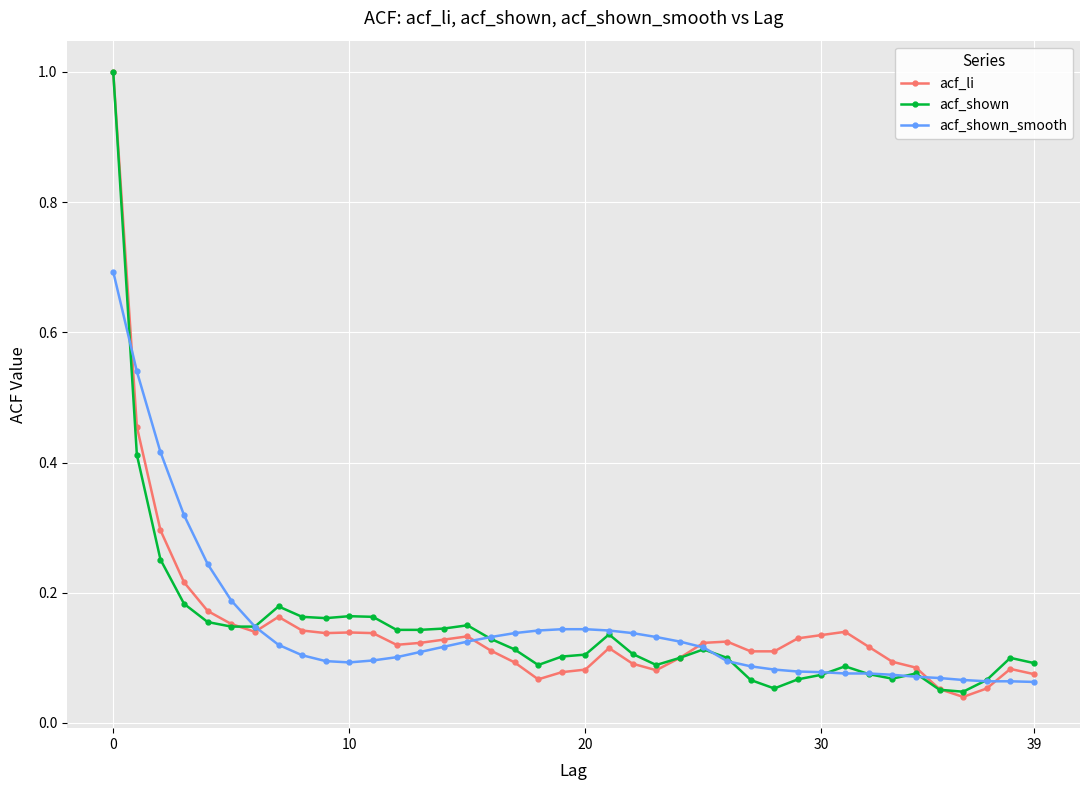

What is the maximum value shown in the chart?

1.0